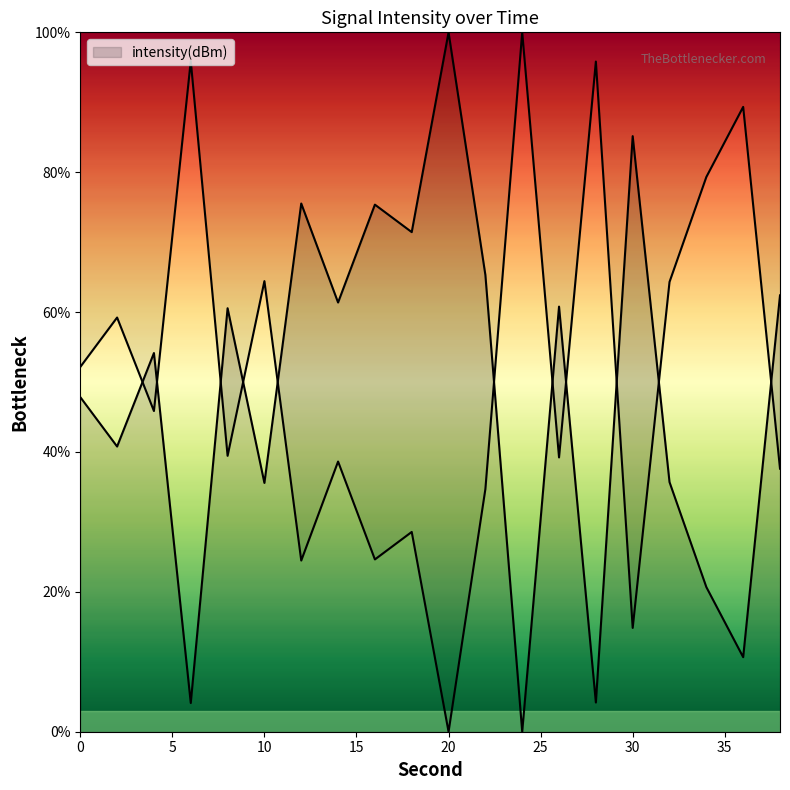

Reading left to right, list all the values displayed in this chart.

0=47.8	2=40.8	4=54.1	6=4.1	8=60.5	10=35.6	12=75.5	14=61.4	16=75.4	18=71.4	20=100.0	22=65.3	24=0.0	26=60.8	28=4.2	30=85.2	32=35.7	34=20.7	36=10.7	38=62.4